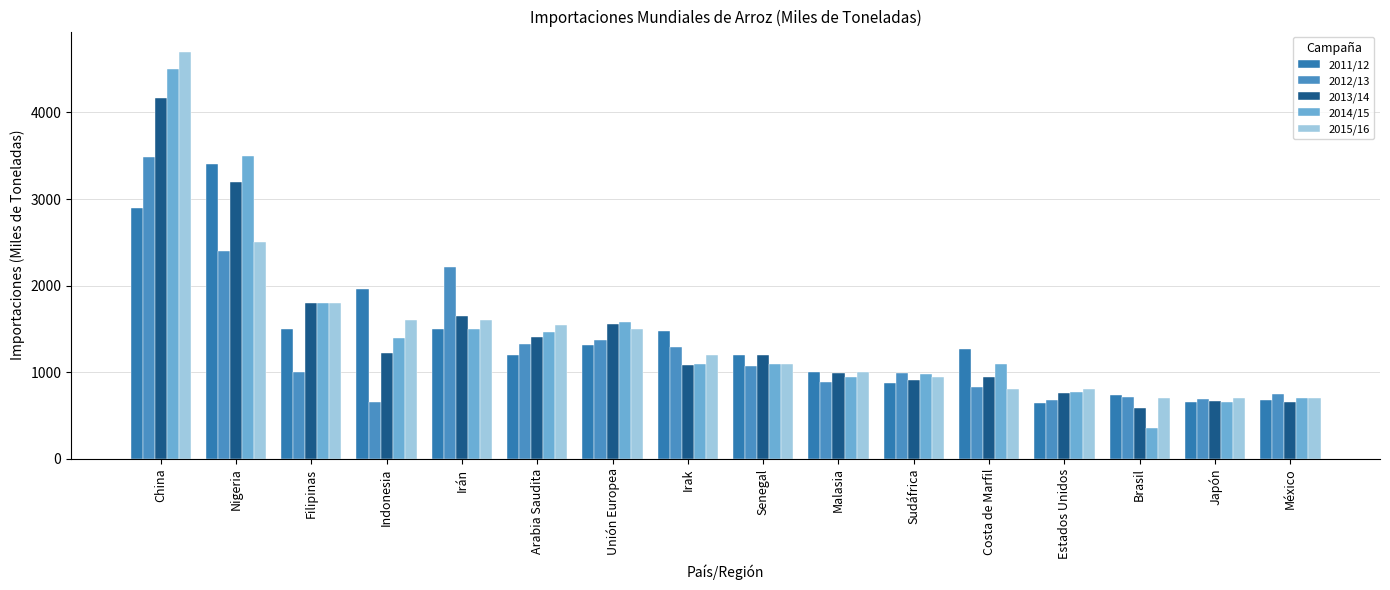

At which label is 2015/16 closest to 2700?

Nigeria